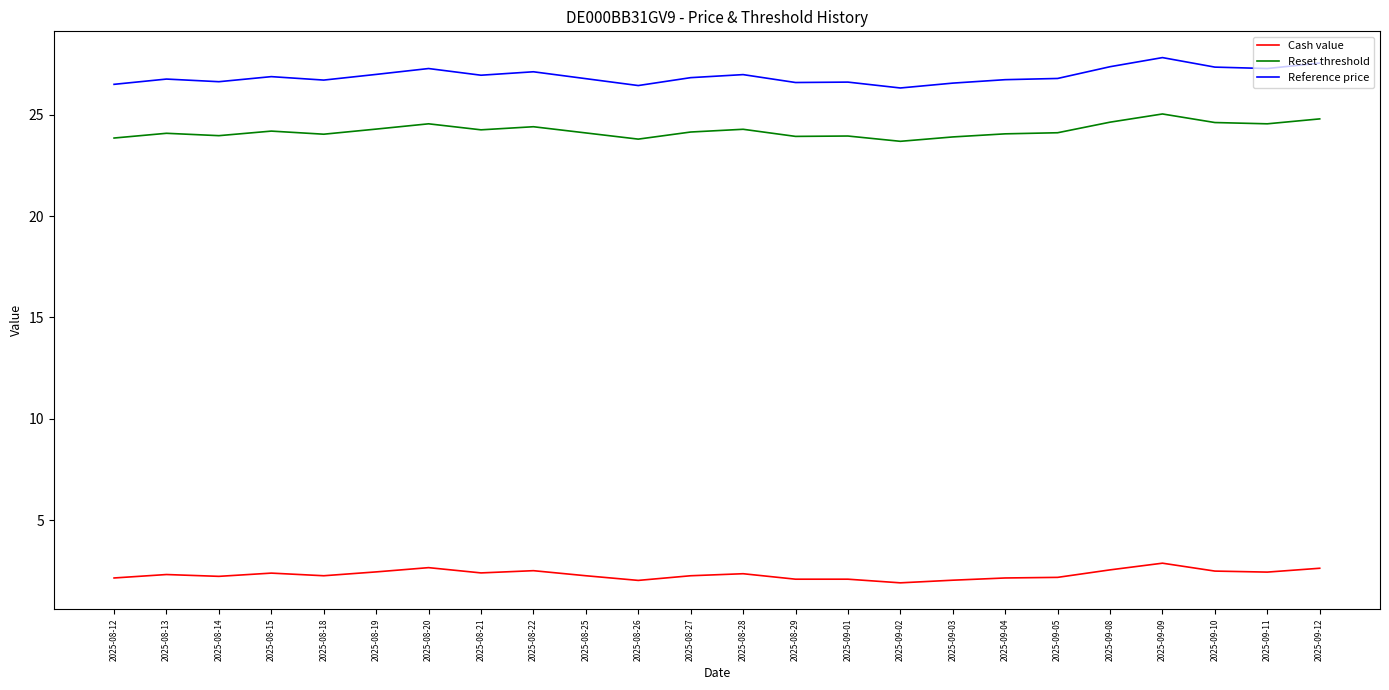

What position from the right is 2025-09-10?

3